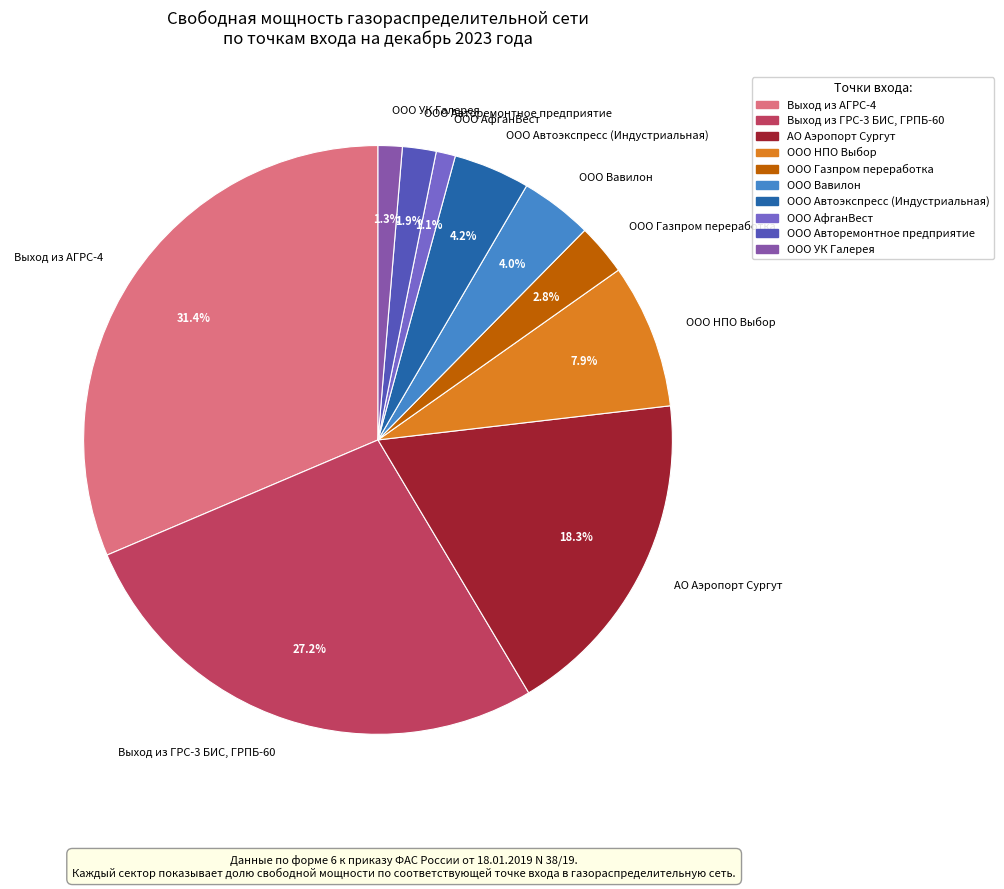

How many slices are in this pie chart?

10